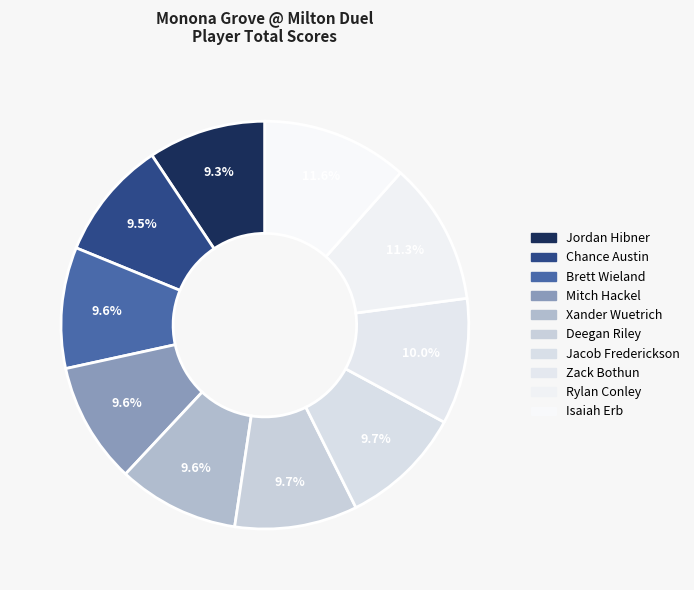

What percentage do Deegan Riley and Isaiah Erb together represent?

21.3%